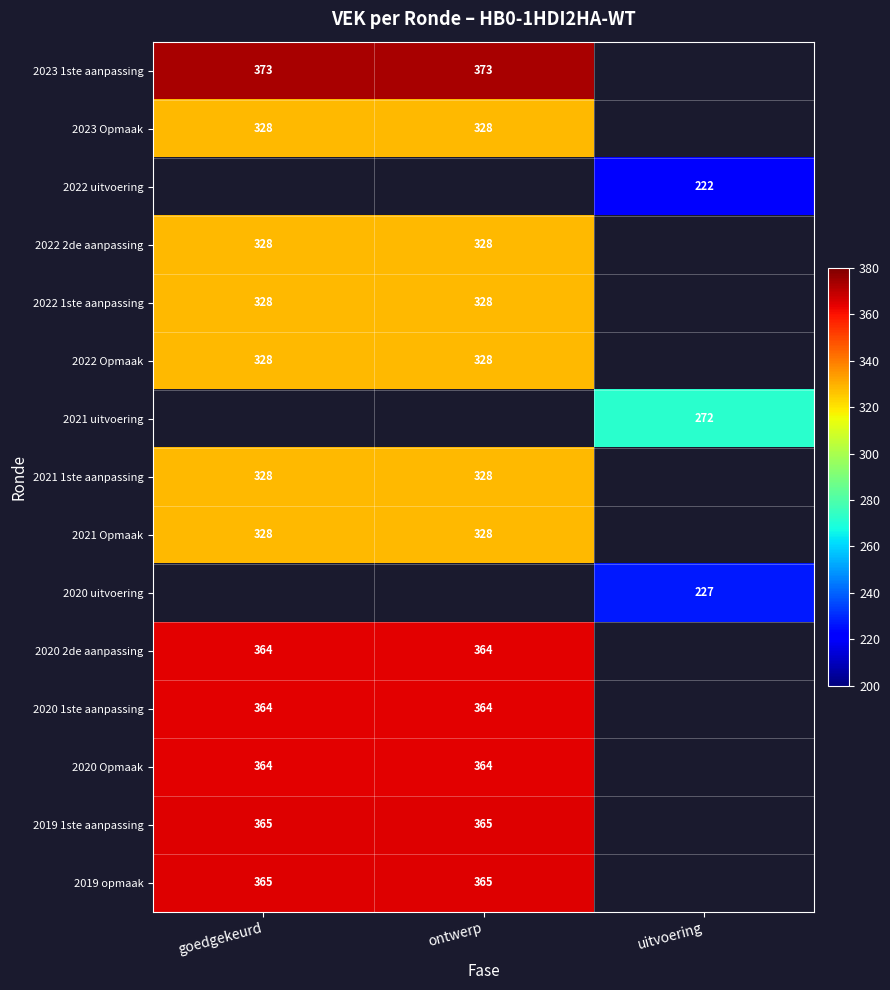

Which label corresponds to the largest value in the chart?

goedgekeurd